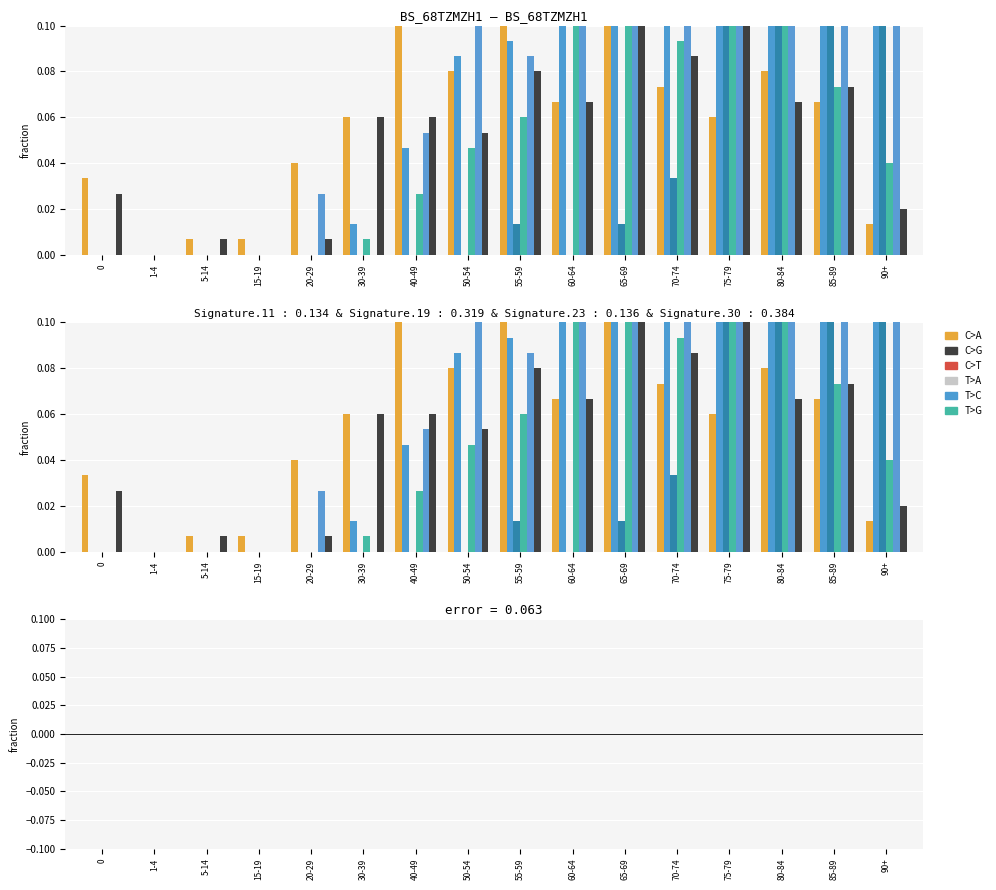

How many distinct data groups are displayed?

6